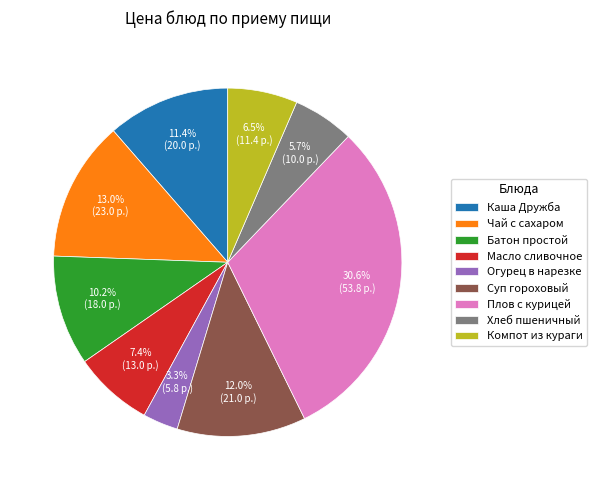

What percentage is the Хлеб пшеничный slice, to the nearest percent?

6%